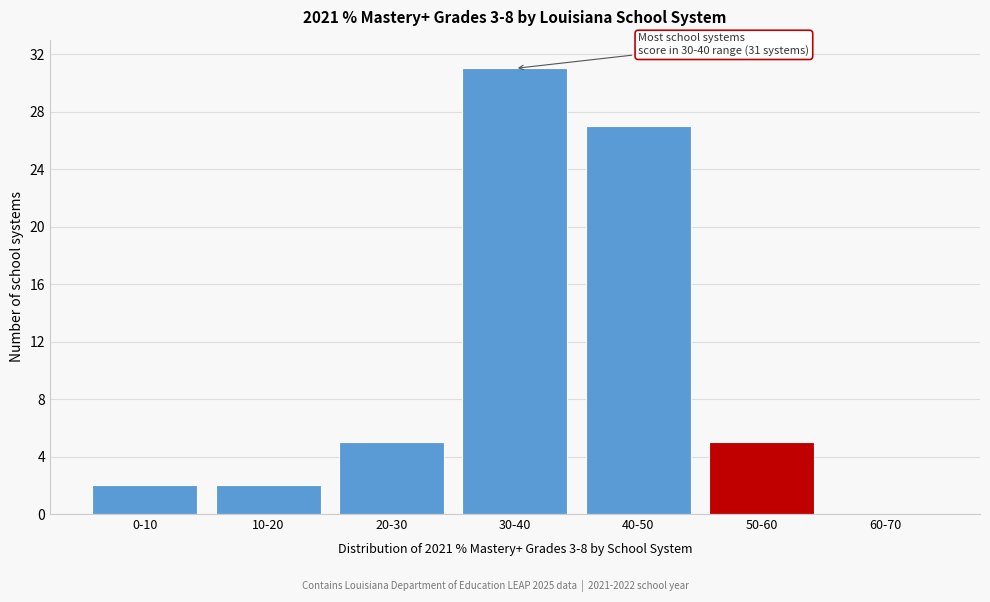

Reading left to right, what are all the values shown in this chart?

0-10=2	10-20=2	20-30=5	30-40=31	40-50=27	50-60=5	60-70=0